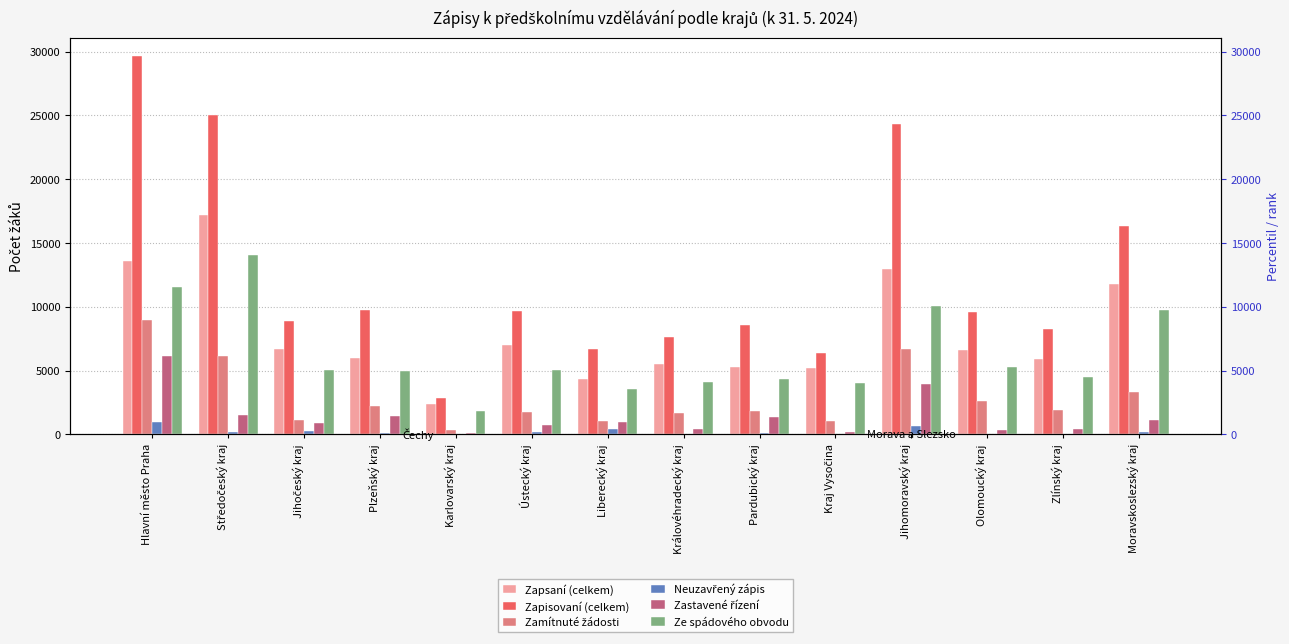

What is the average value of the Zastavené řízení series?

1394